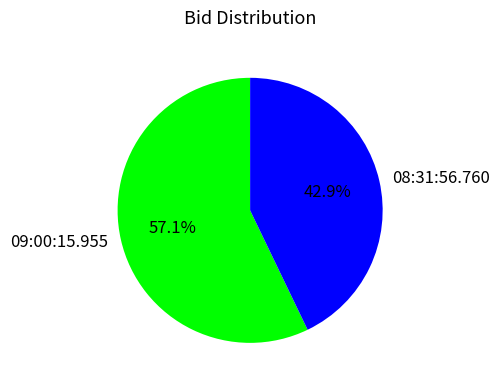

Is there a majority slice in this chart?

Yes